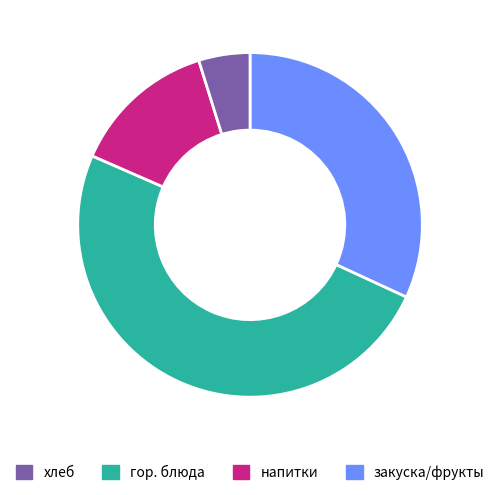

Is there any slice that represents more than half of the pie?

No